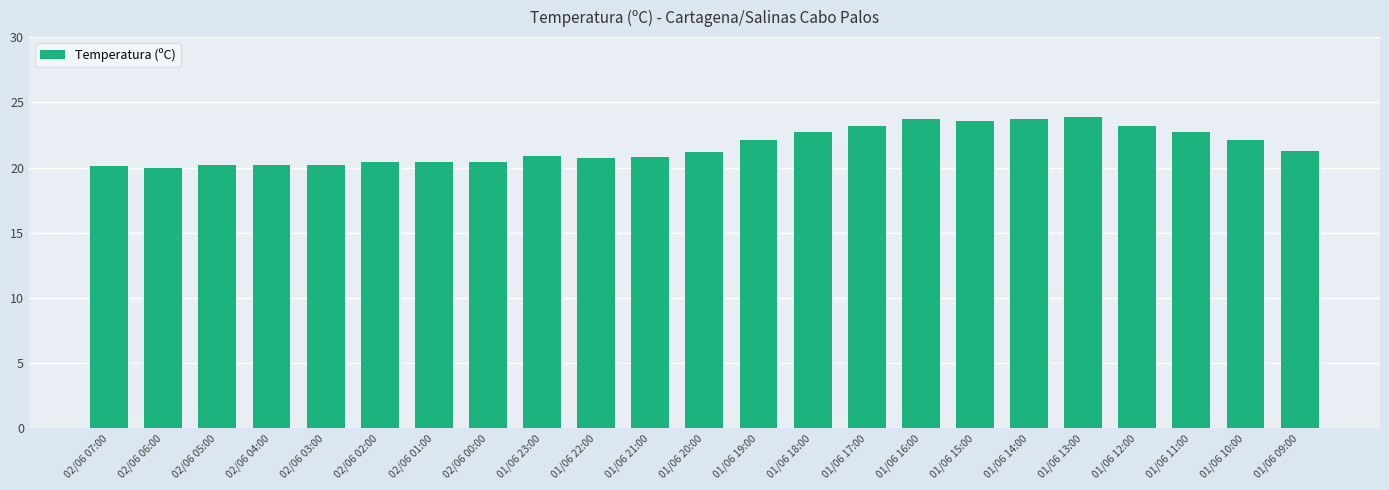

True or false: the data shows 10.8 at 01/06 21:00.

False